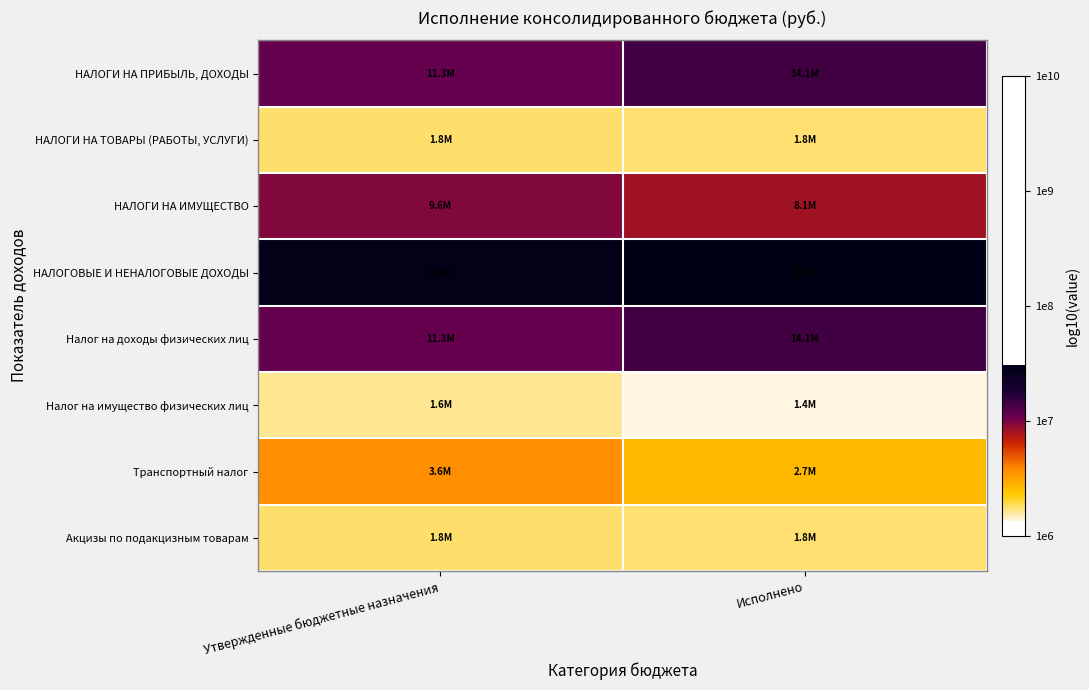

What is the minimum value shown in the chart?

6.1